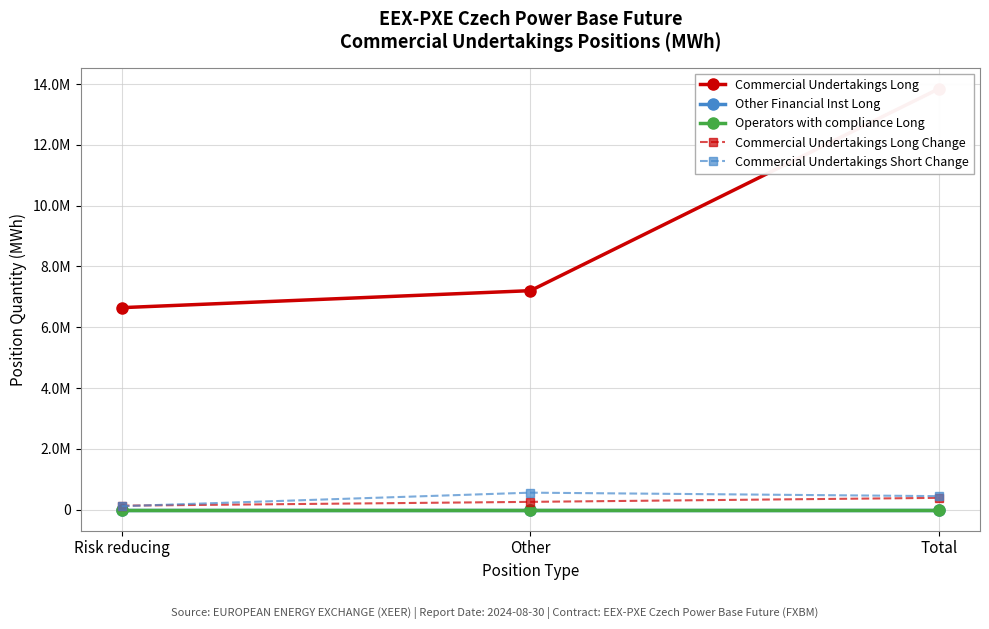

At which label is Commercial Undertakings Long closest to 10246375?

Other